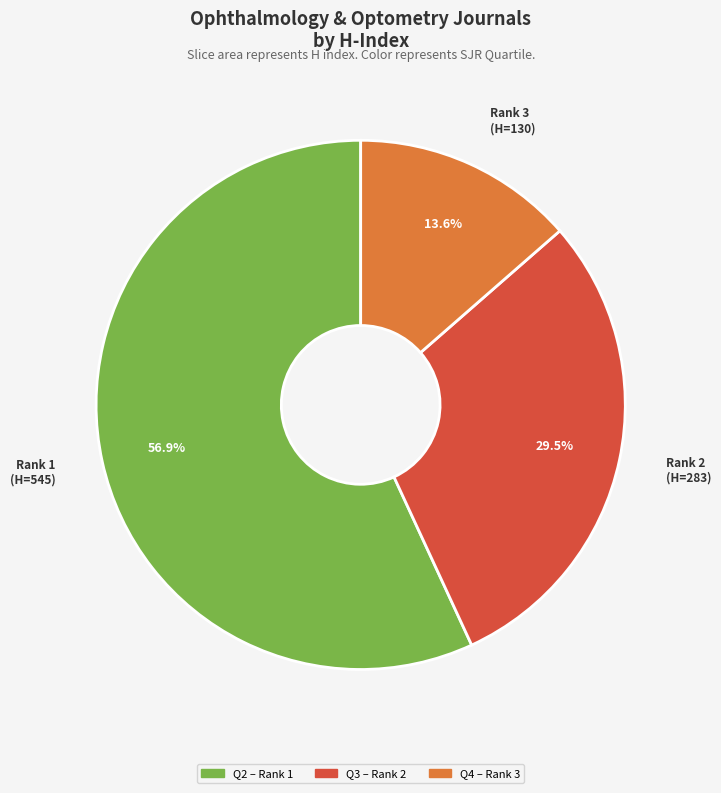

Count the number of slices in the pie.

3